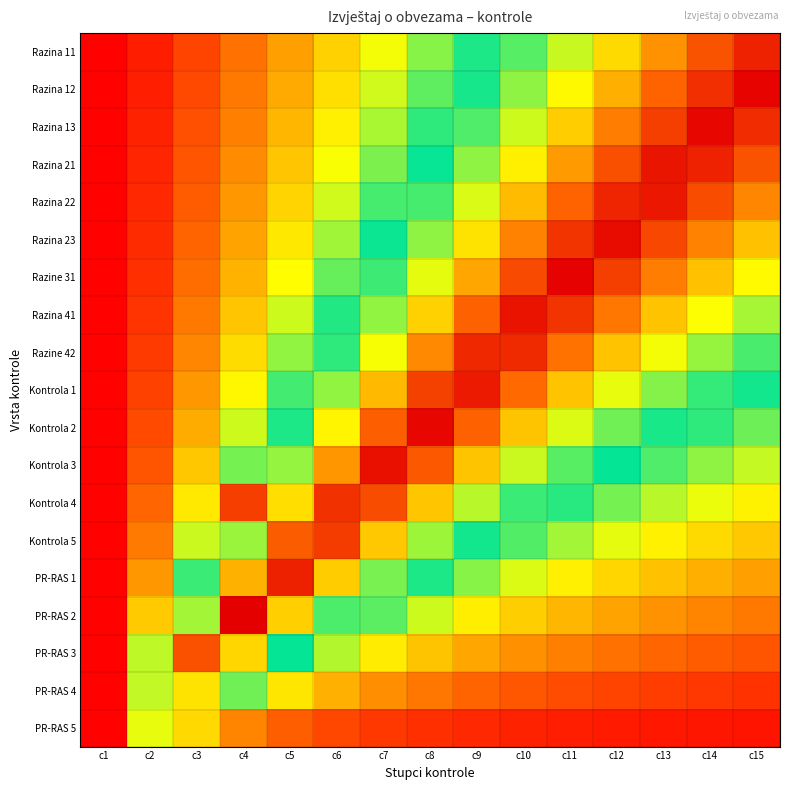

What is the spread (max minus min) of values at c8?

0.9